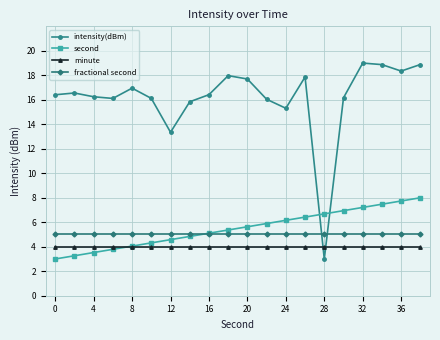

What is the smallest value displayed?

3.0